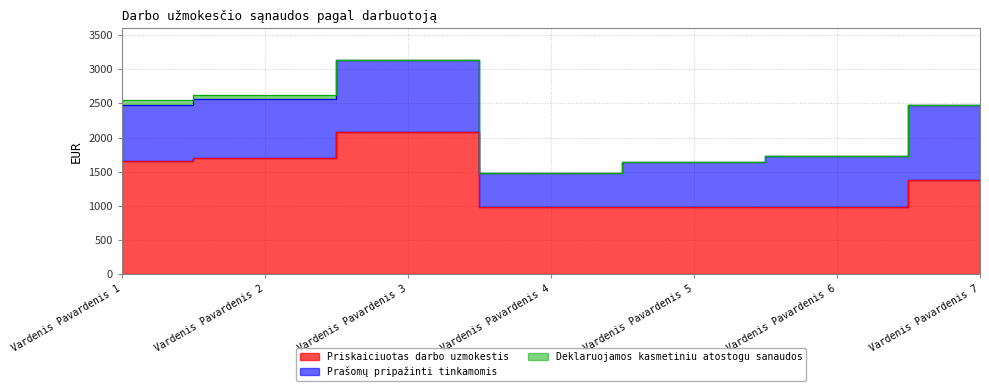

How many data points in Prašomų pripažinti tinkamomis are above 827?

4